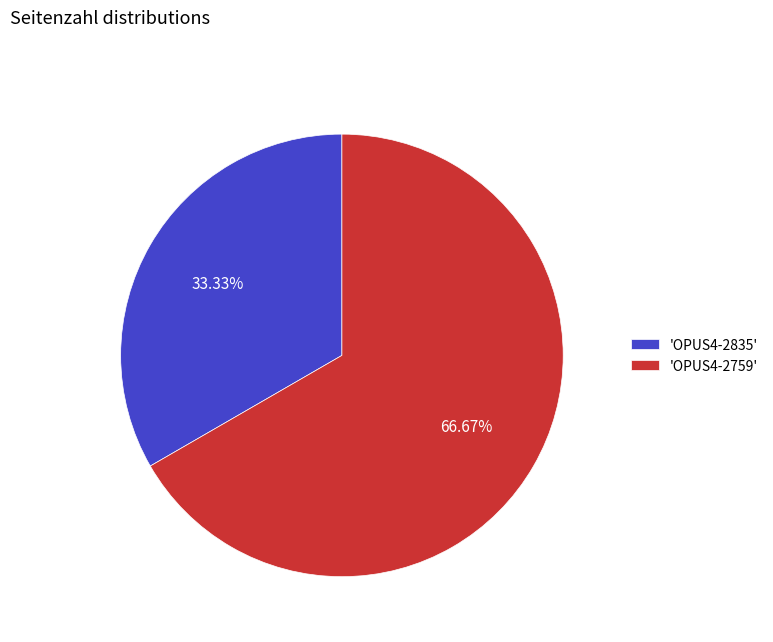

To the nearest percent, what is the difference between the largest and smallest slice percentages?

33%